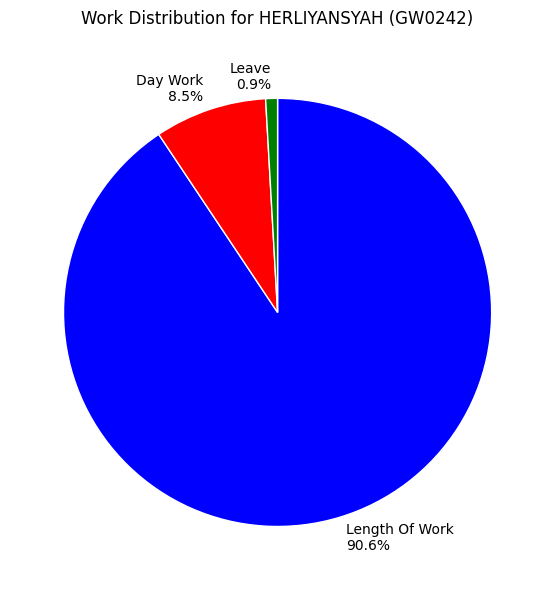

Do Length Of Work and Day Work together represent more than half of the pie?

Yes